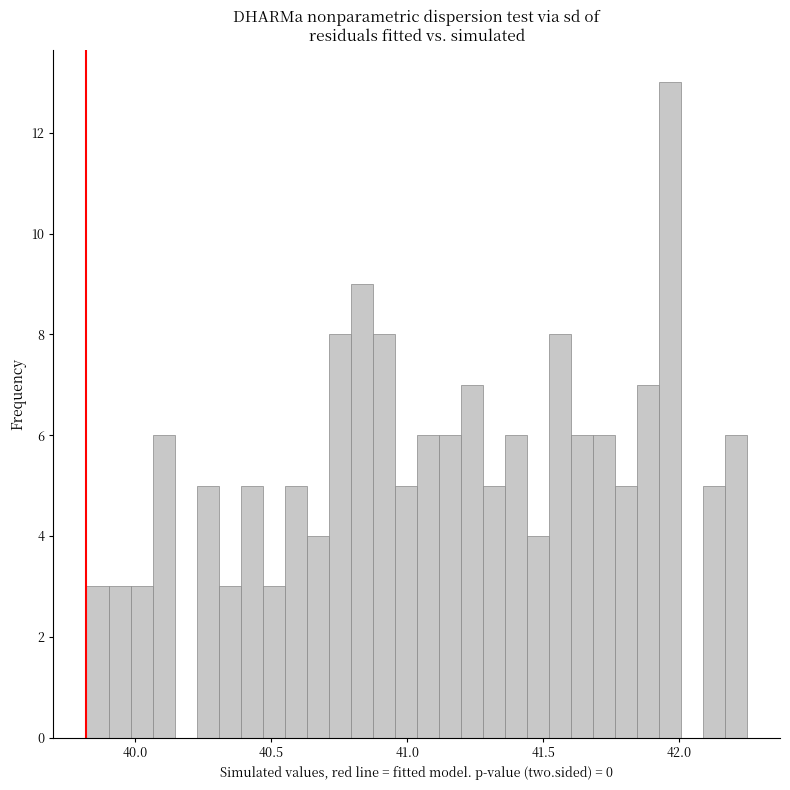

Around what value on the x-axis is the tallest bar? Give the approximate position of its centre, as read against the axis.

41.95